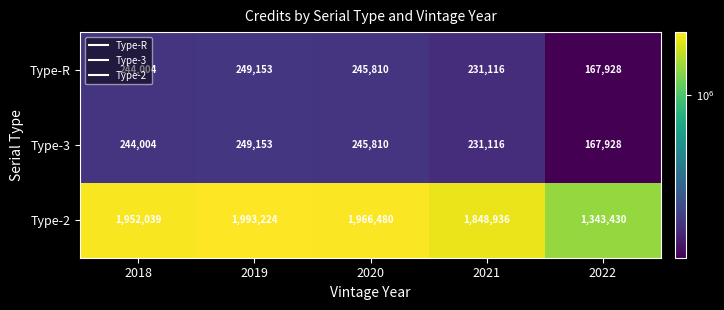

What is the sum of all Type-2 values?

9104109